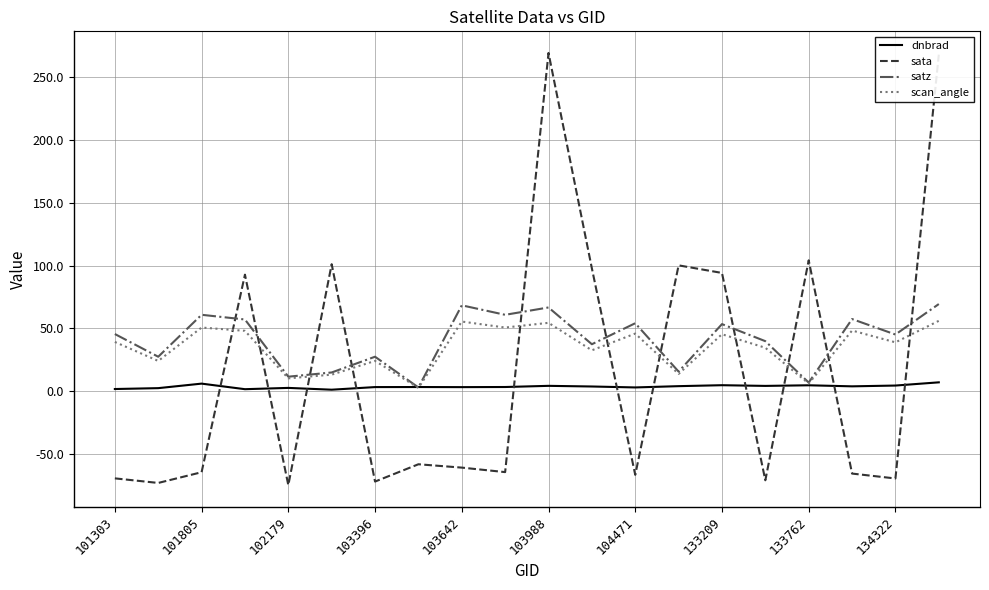

Which series has the widest spread of values?

sata